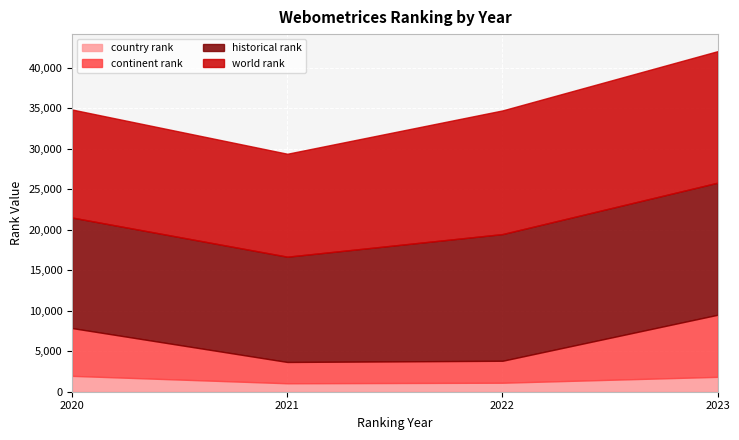

Where is continent rank nearest to the value 5145?

2020